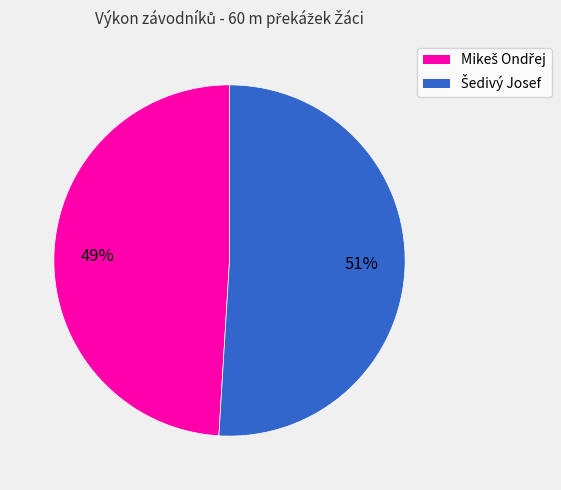

Is there a majority slice in this chart?

Yes